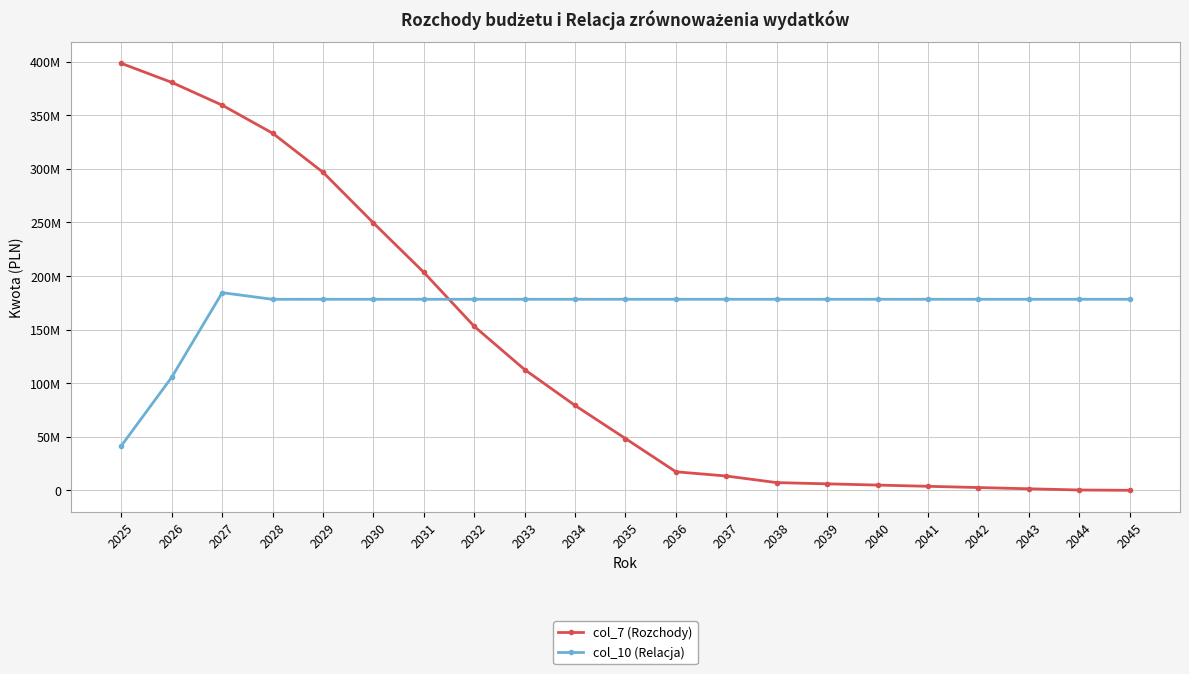

Which series changed the most between 2028 and 2035?

col_7 (Rozchody)